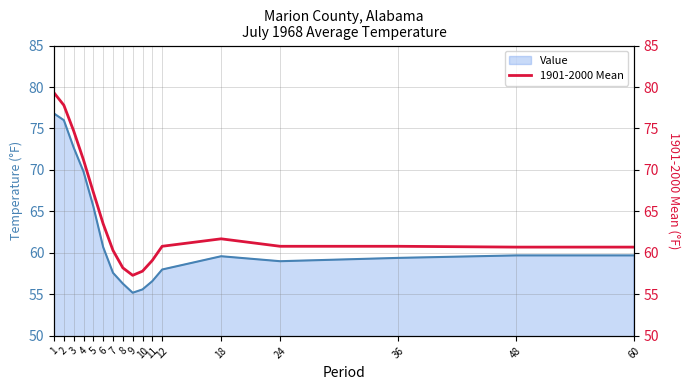

Is it true that Value equals 59.0 at 24?

True